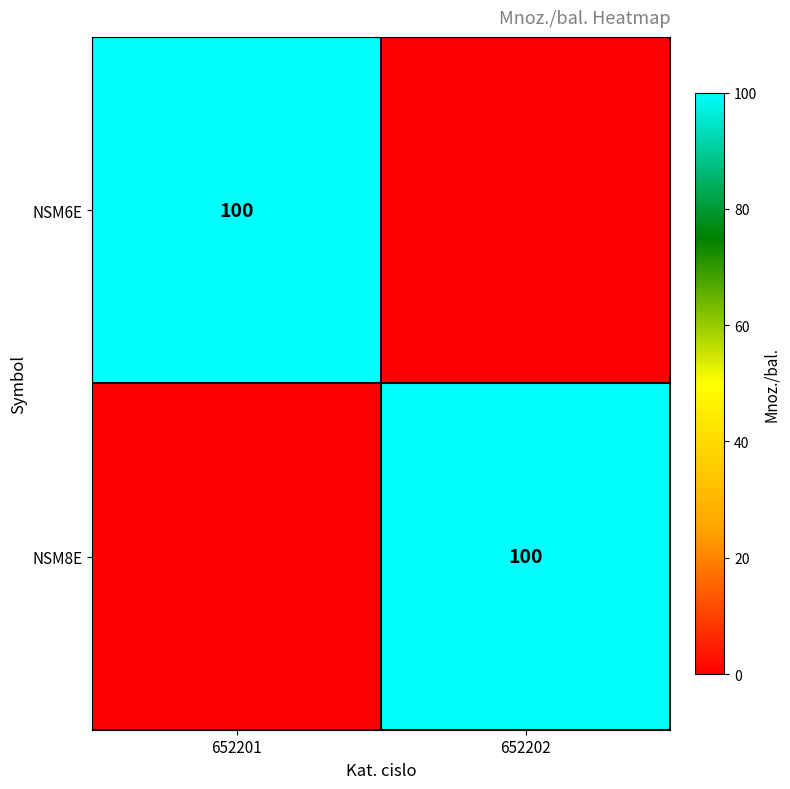

True or false: NSM8E has a value of 100 at 652202.

True